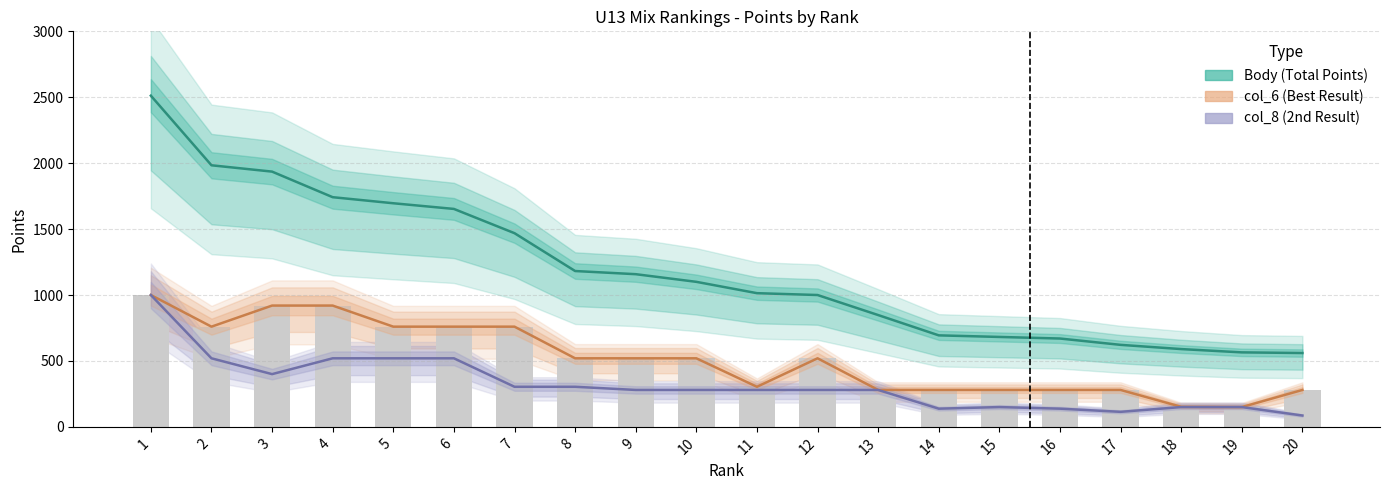

What is the sum of all col_6 (Best Result) values?

10246